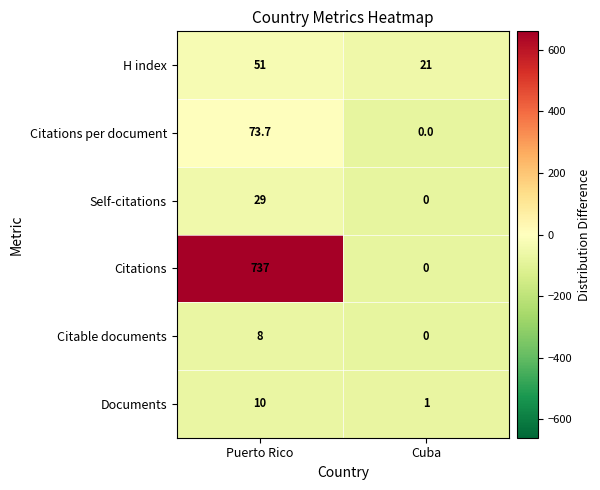

The value of Citations at Puerto Rico is 1153.4. True or false?

False